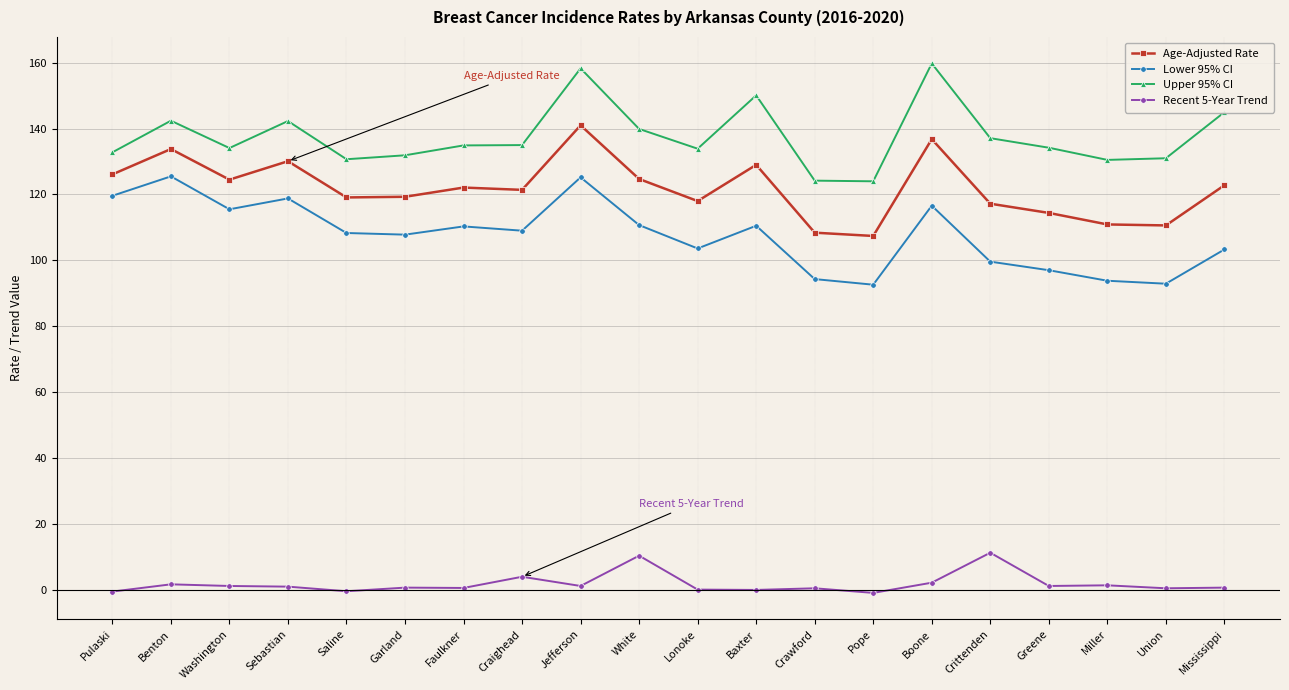

Which series has the largest range (max minus min)?

Upper 95% CI